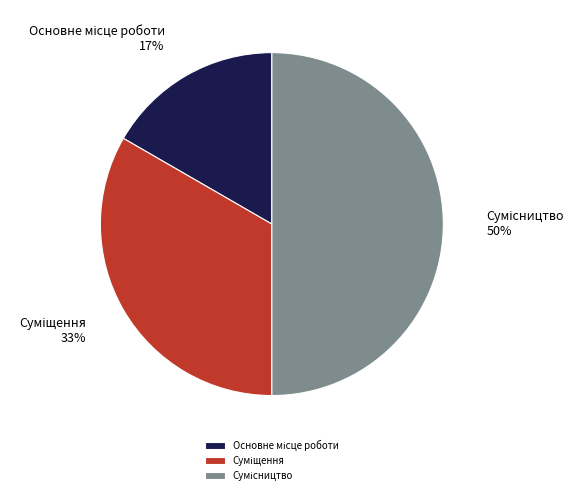

To the nearest percent, what is the average slice percentage?

33%